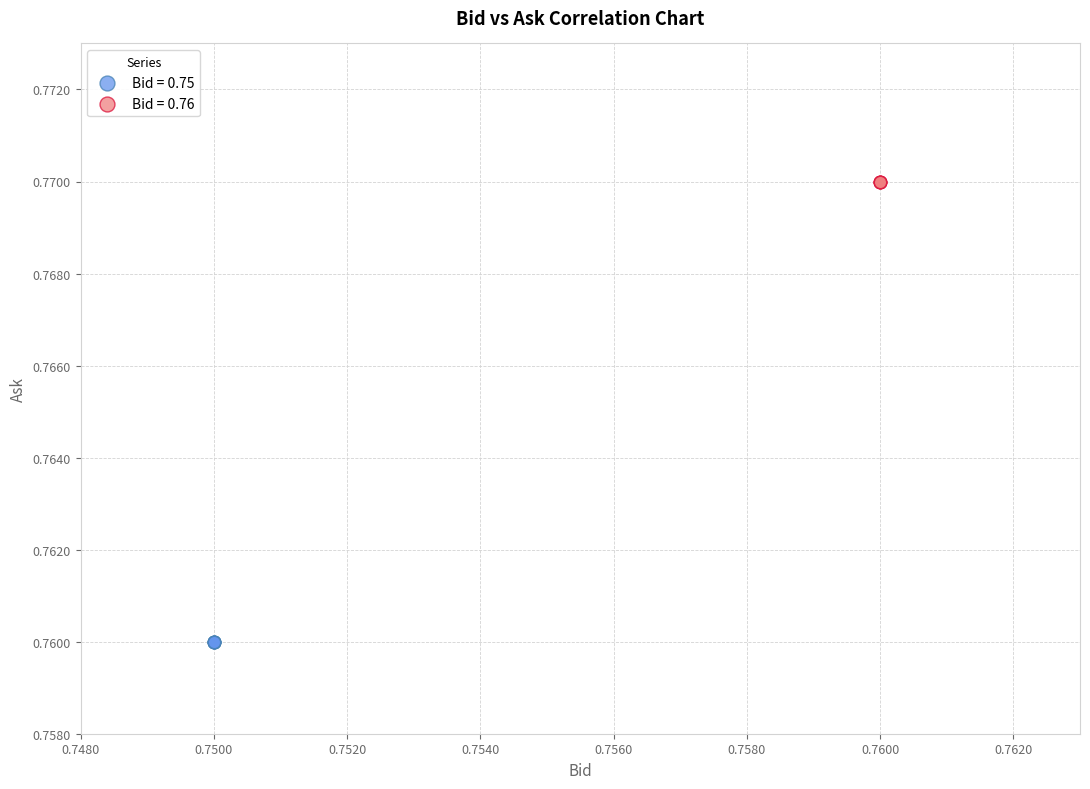

Which series contains the lowest Y value?

Bid = 0.75